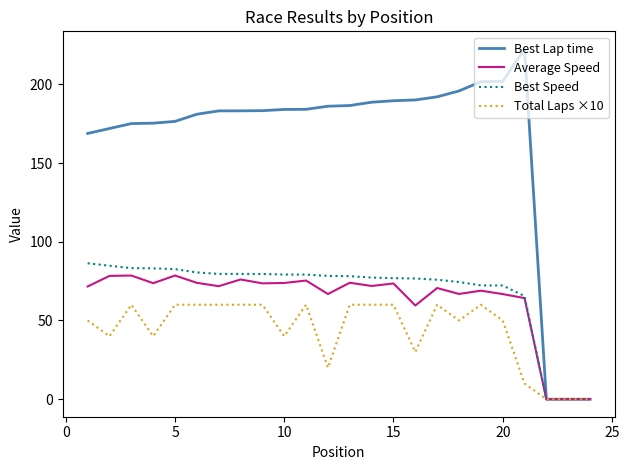

What is the greatest value displayed?

222.5